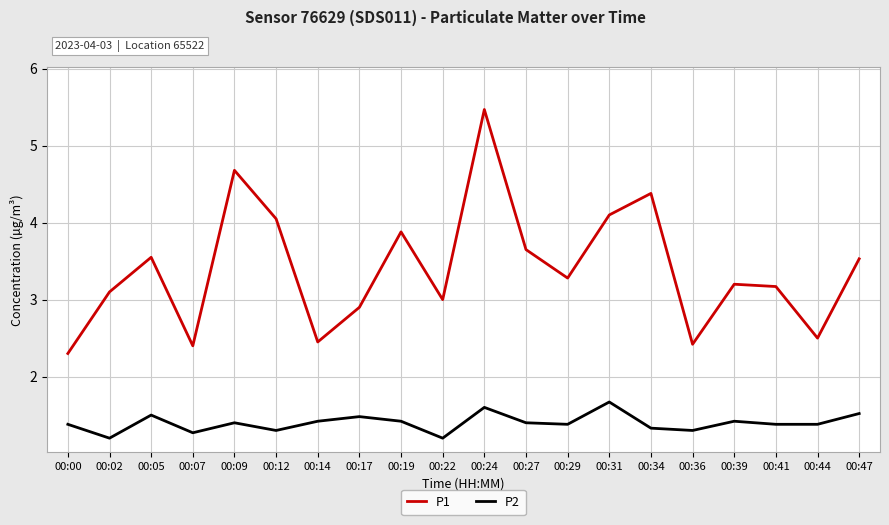

True or false: P1 and P2 cross at least once.

False